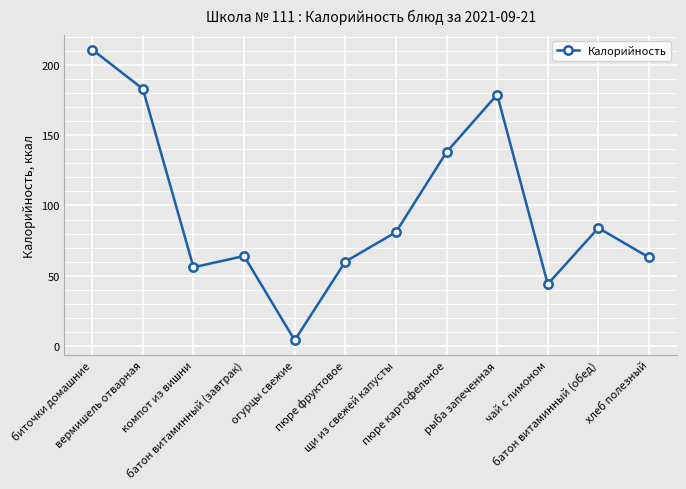

How many lines are shown in the chart?

1